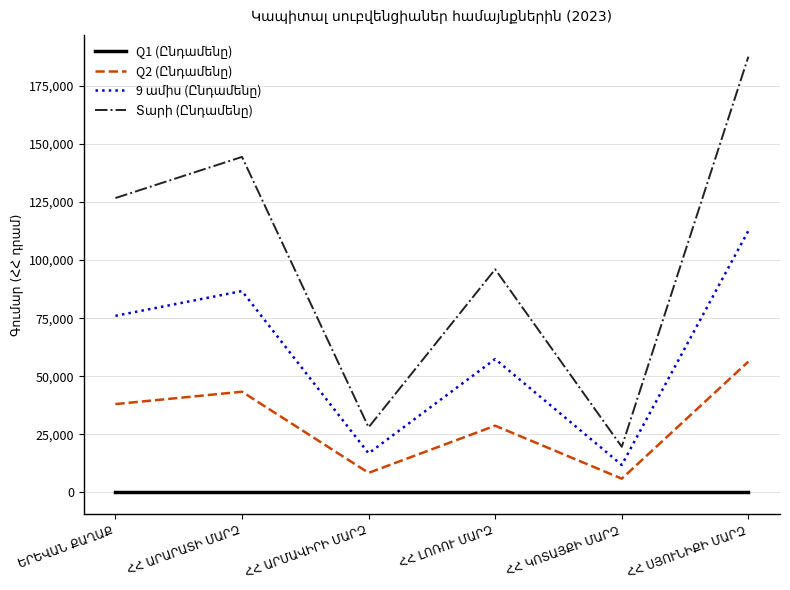

Does the chart display data point markers on the line(s)?

No